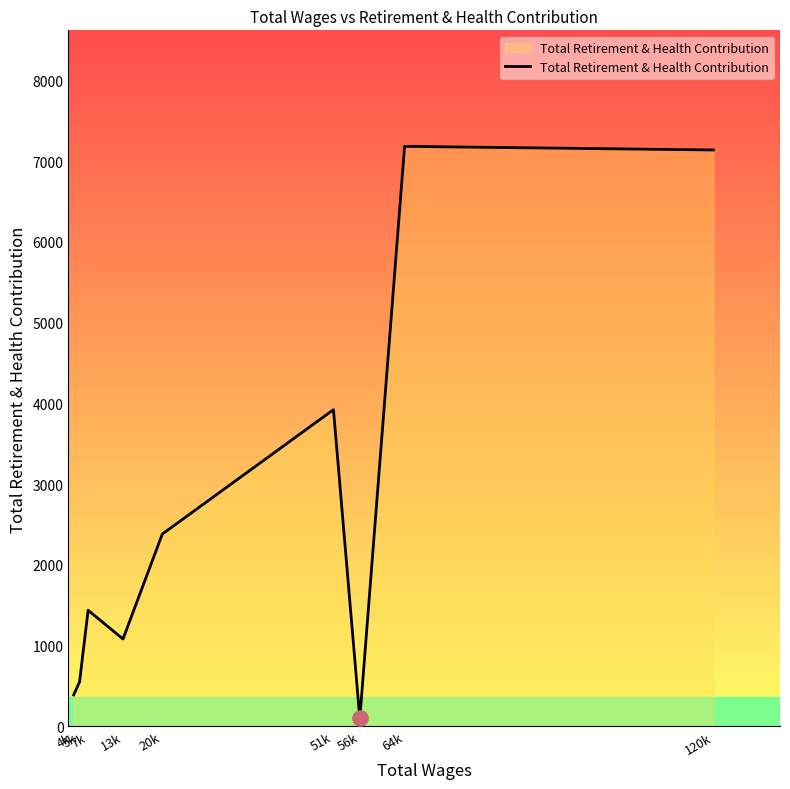

What is the change in value from 7k to 120k?

+5700